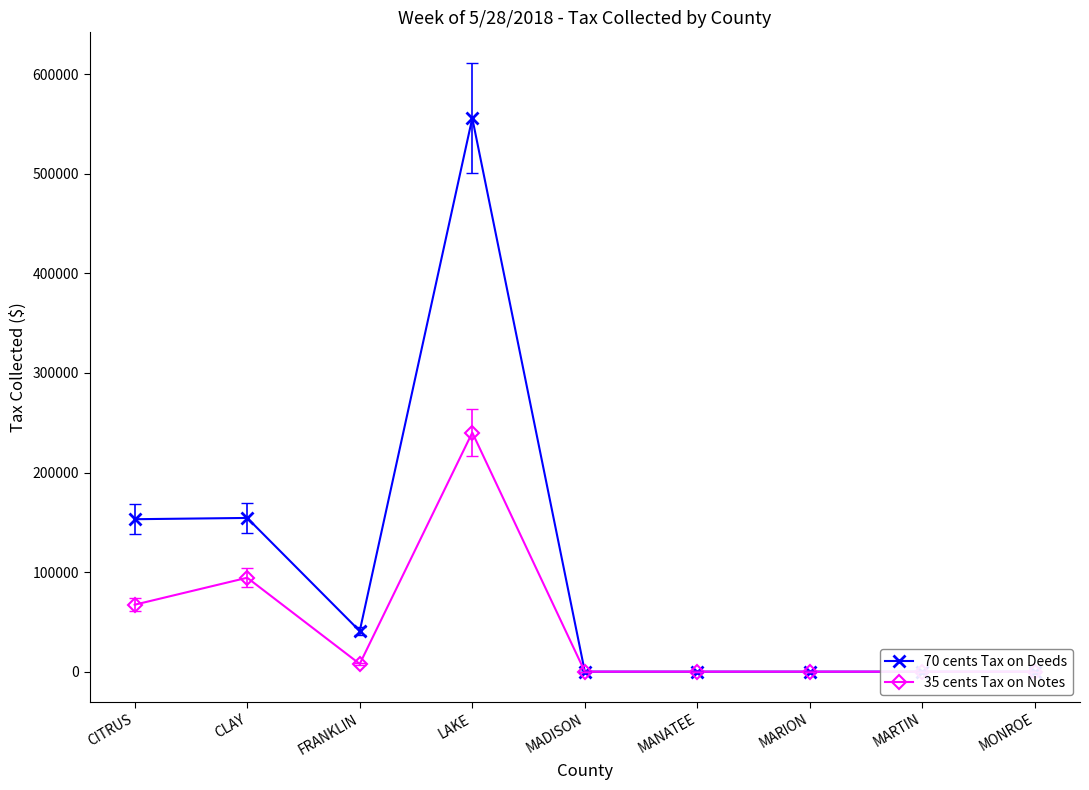

True or false: 70 cents Tax on Deeds has a value of 154368.2 at CLAY.

True